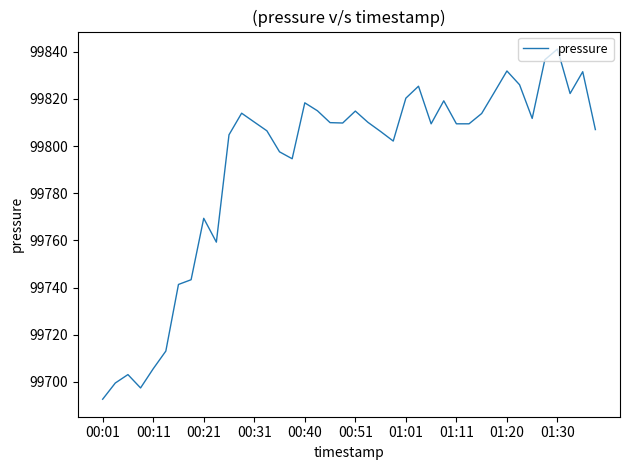

How many lines are shown in the chart?

1